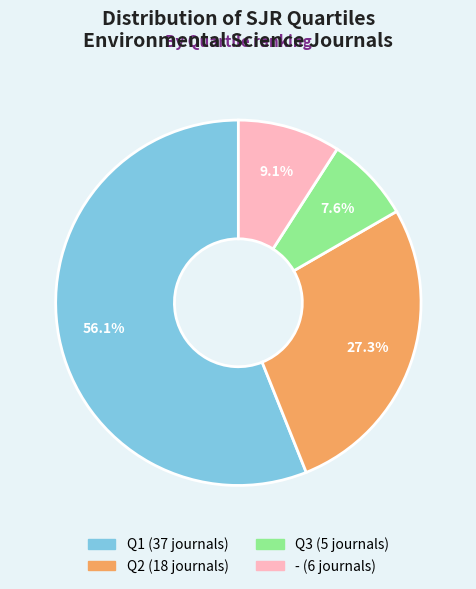

What is the total percentage of Q1 and Q3?

63.6%